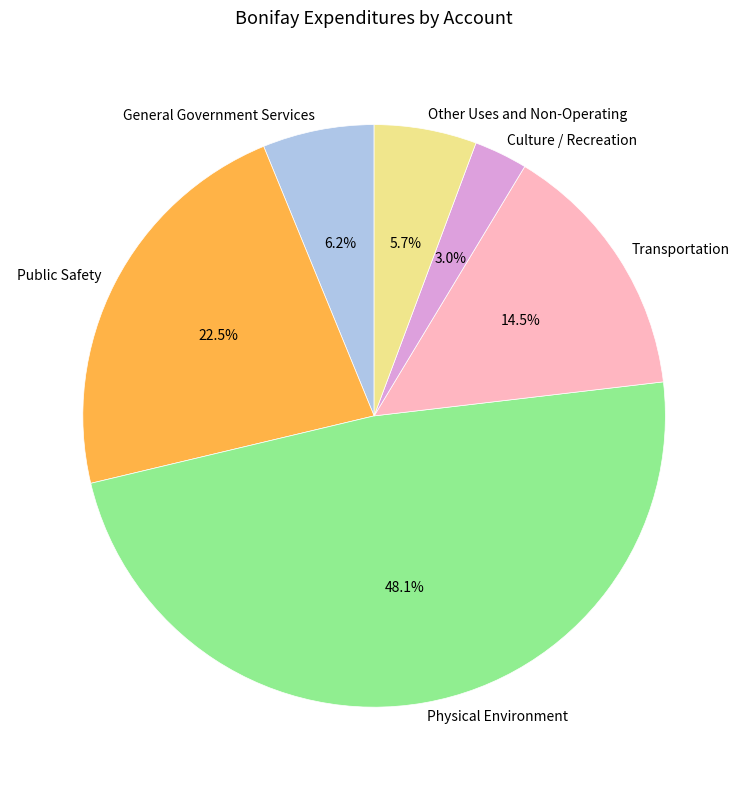

Is it true that Culture / Recreation is 3% of the pie?

True